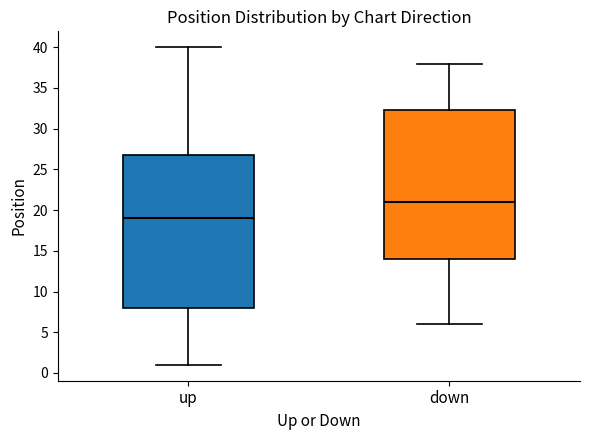

Where is the upper edge of the box for up on the y-axis? The values are not printed on the chart, so give them approximately, as read against the axis.

27.0